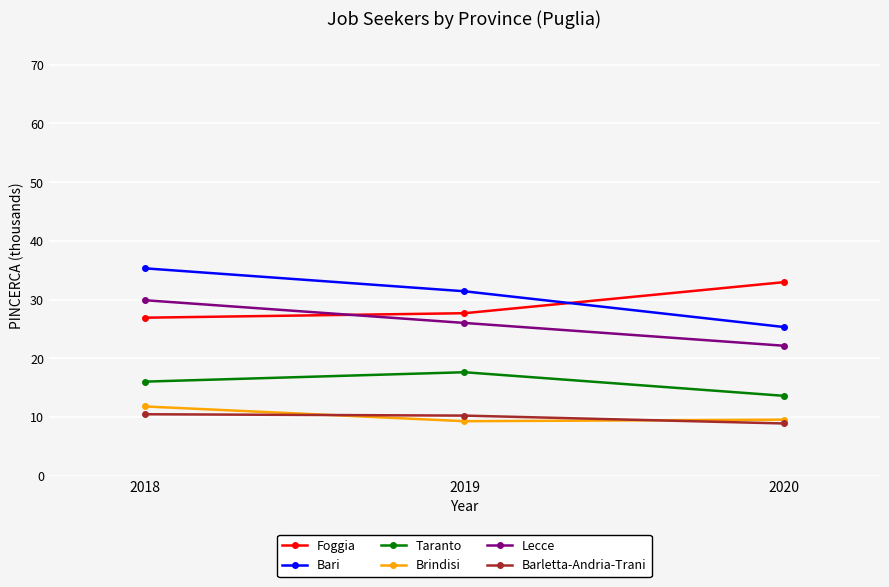

What is the sum of all Taranto values?

47.2